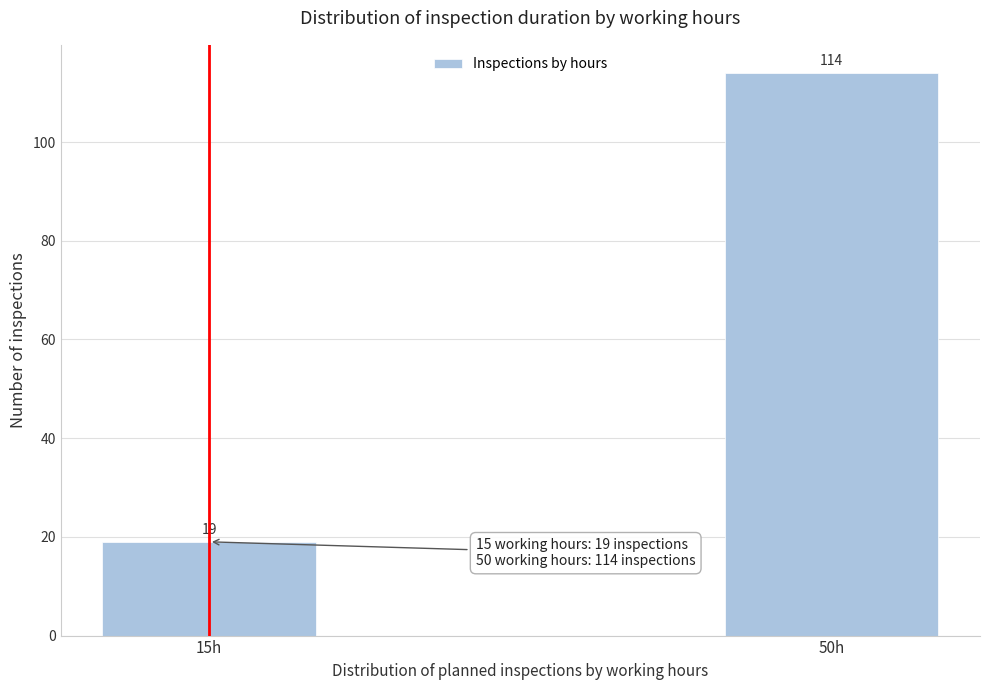

Reading right to left, transcribe all the data shown in this chart.

50h=114	15h=19